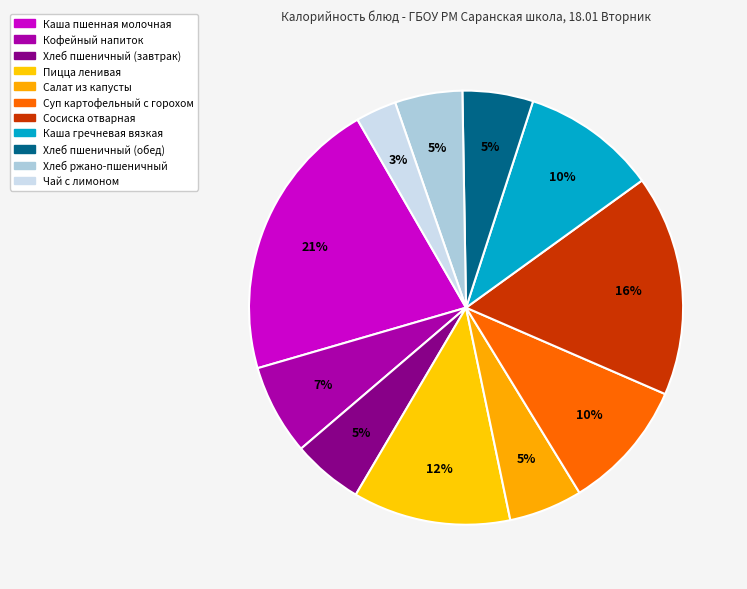

Count the number of slices in the pie.

11